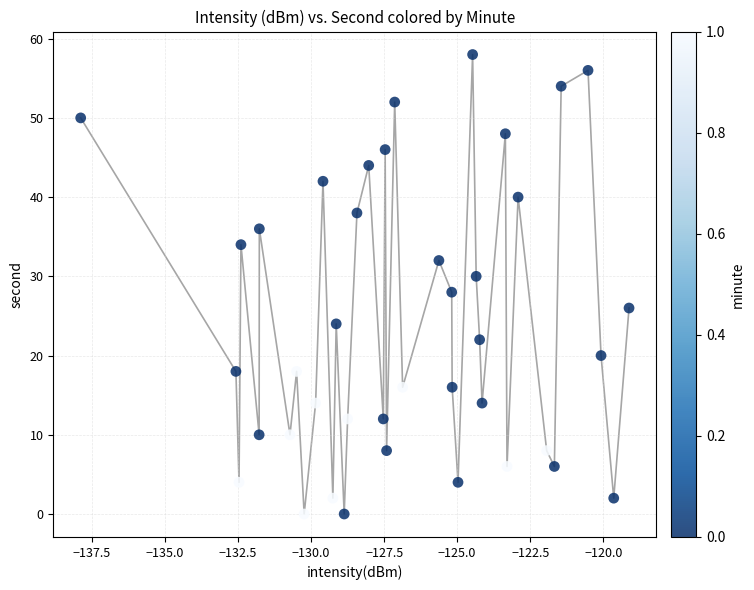

What is the range of Y values (max minus min)?

58